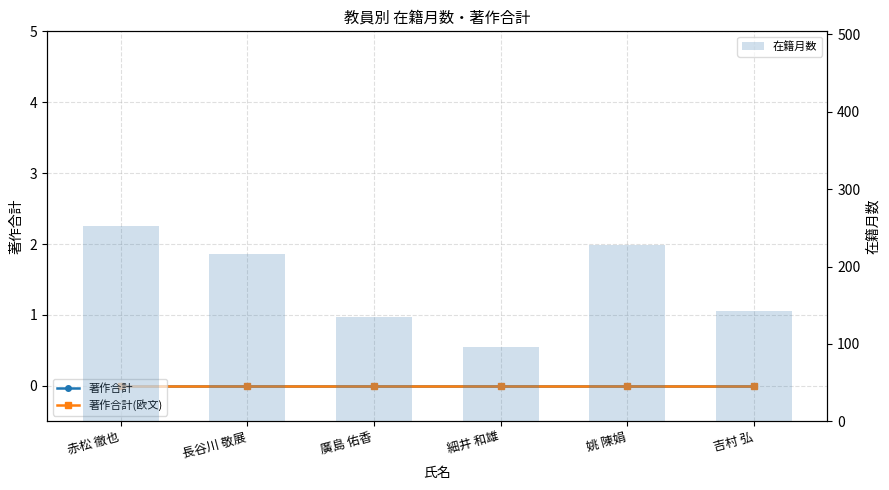

What is the spread (max minus min) of values at 細井 和雄?

96